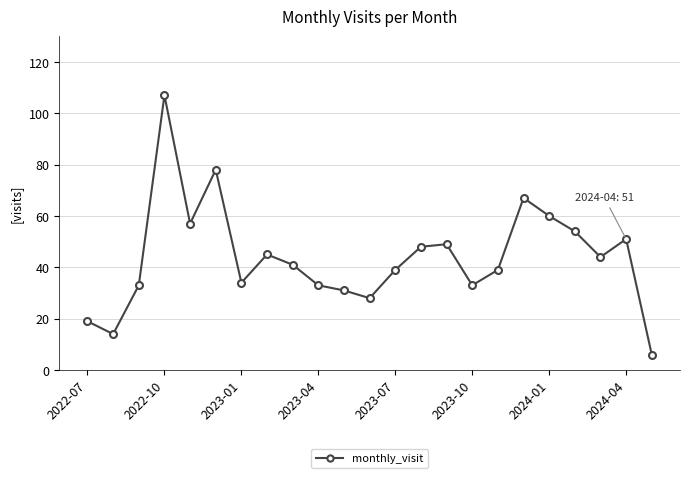

What is the value of the 8th point from the left?

45